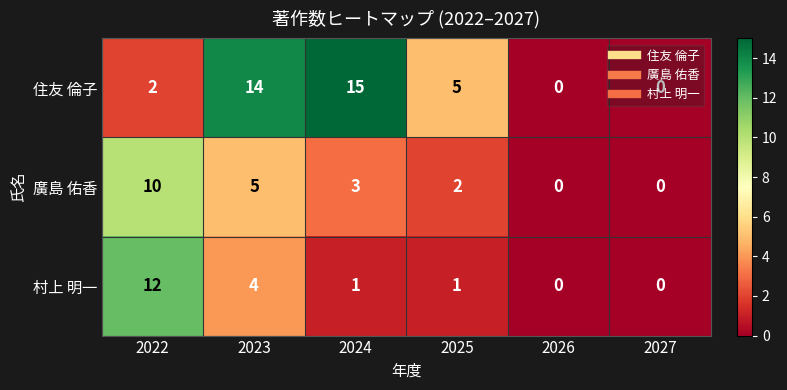

Between 2022 and 2024, which series saw the biggest shift?

住友 倫子